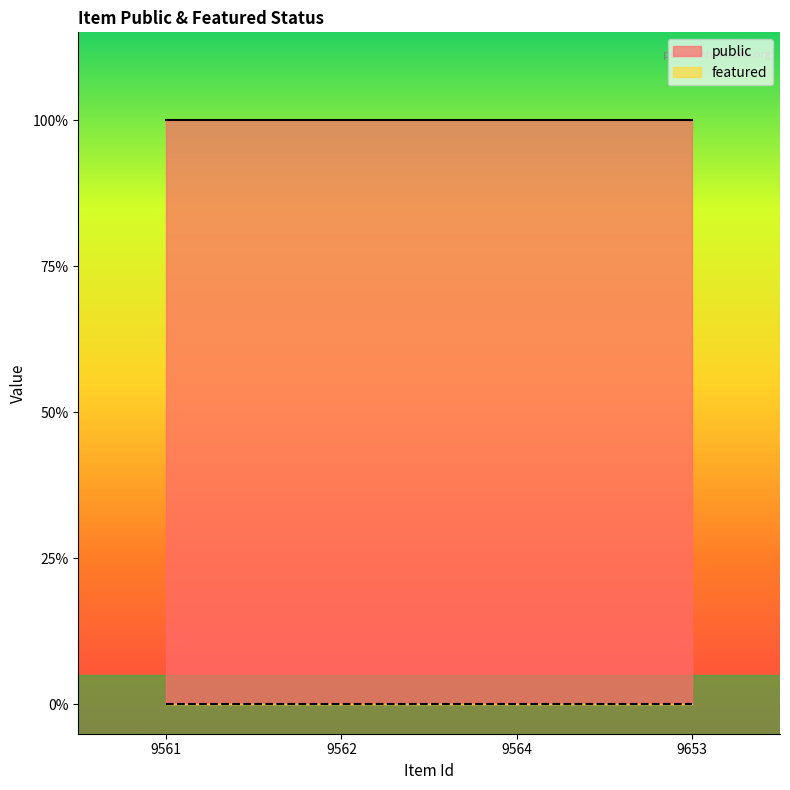

Reading right to left, what are all the values shown in this chart?

public: 1	1	1	1
featured: 0	0	0	0